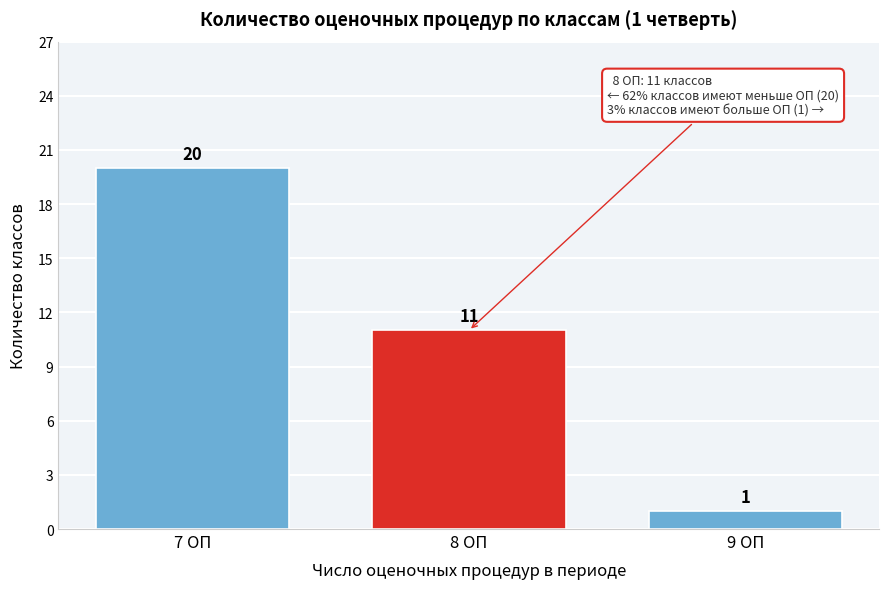

Reading left to right, what are all the values shown in this chart?

20	11	1